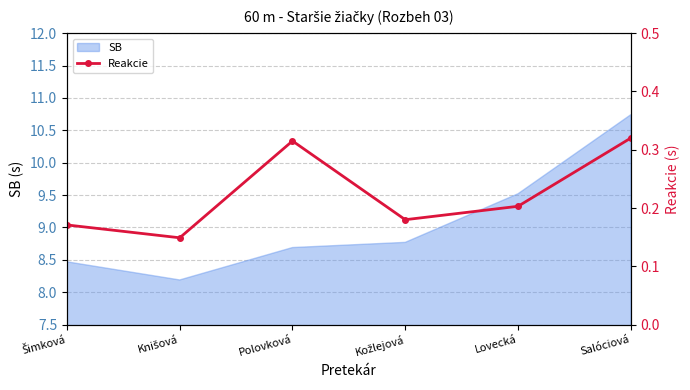

Reading left to right, extract all data points from this chart.

0.2	0.1	0.3	0.2	0.2	0.3